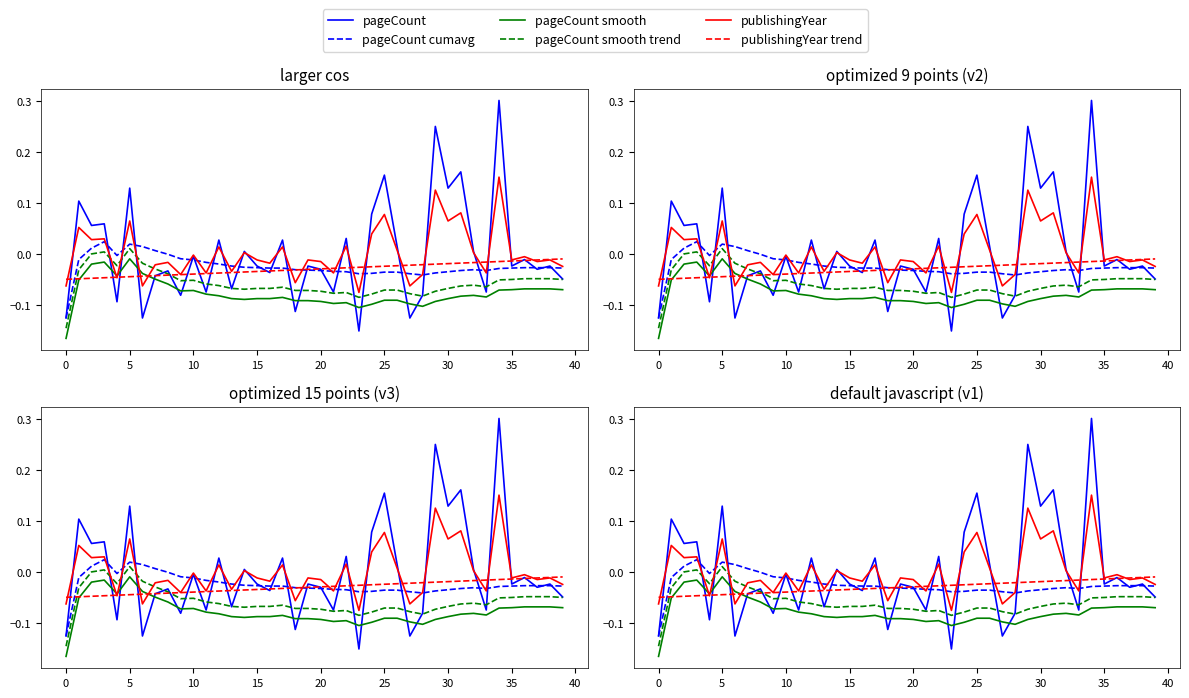

Count the number of data series in this chart.

6